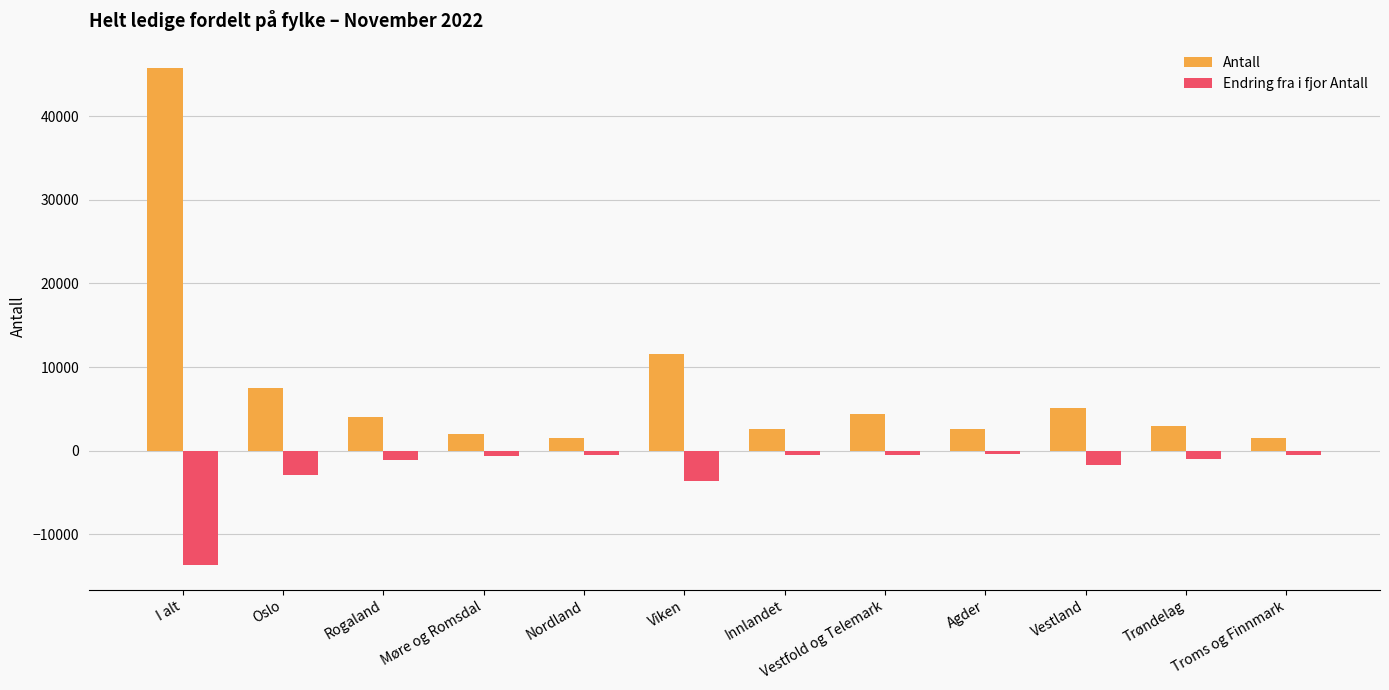

At how many categories does at least one series exceed 27474?

1